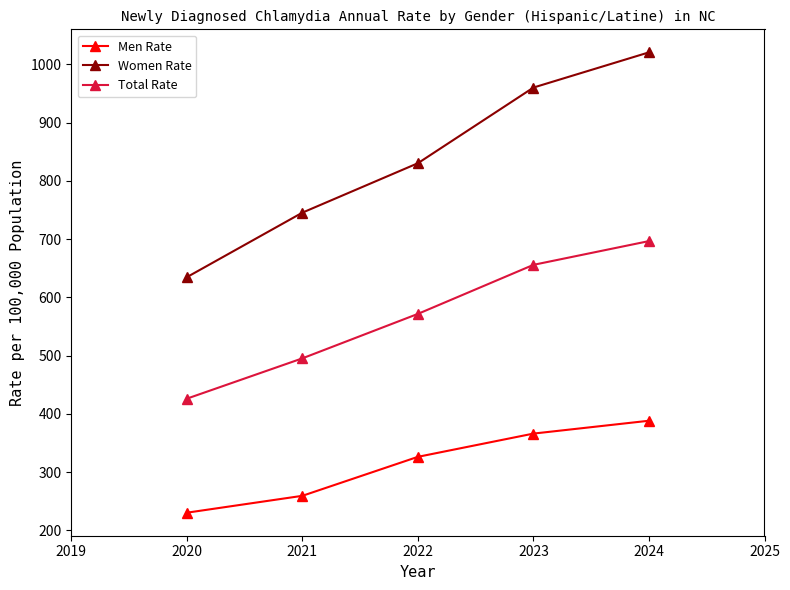

At which label is Men Rate closest to 309?

2022